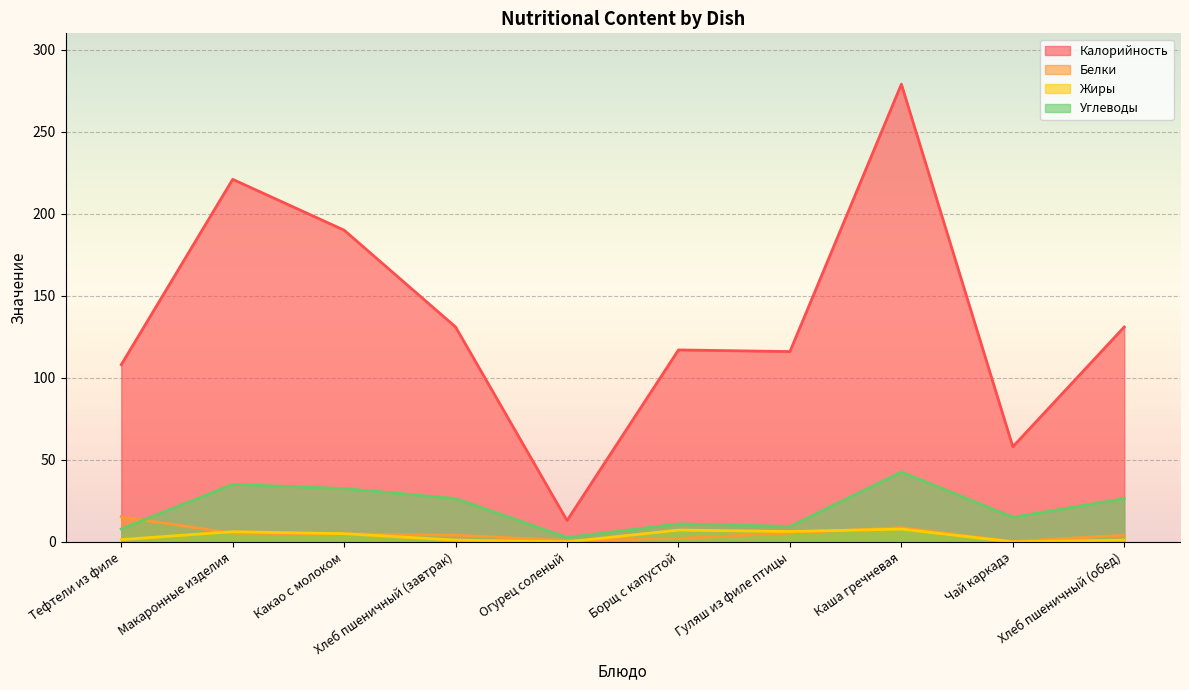

At which label does Белки reach its minimum?

Чай каркадэ